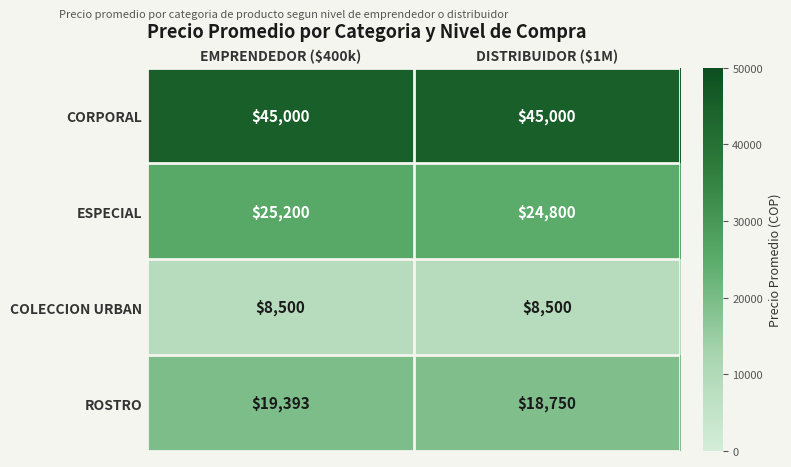

How many distinct data groups are displayed?

4